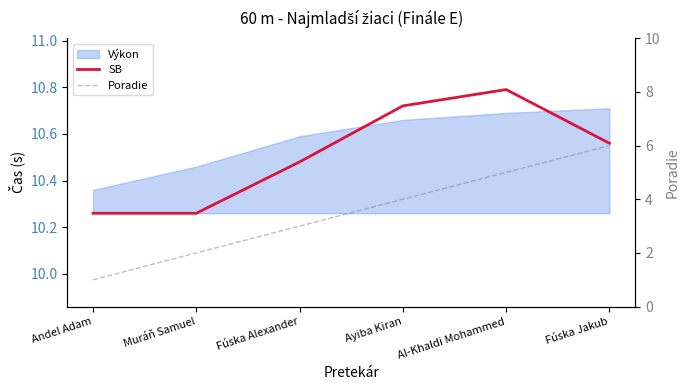

True or false: SB and Poradie intersect in this chart.

False